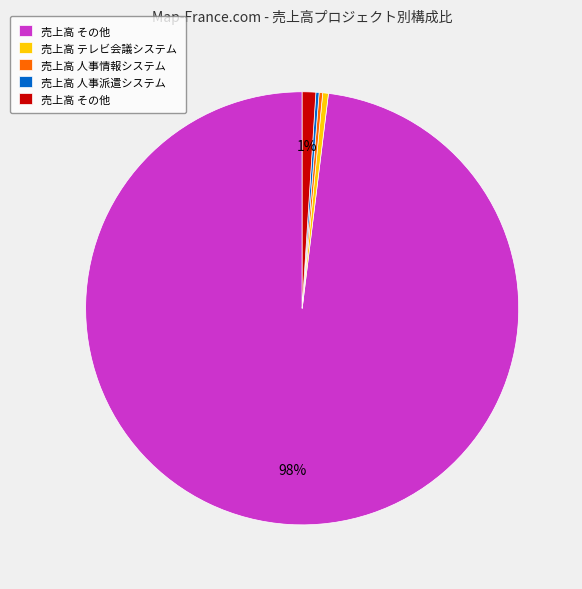

To the nearest percent, what is the average slice percentage?

20%